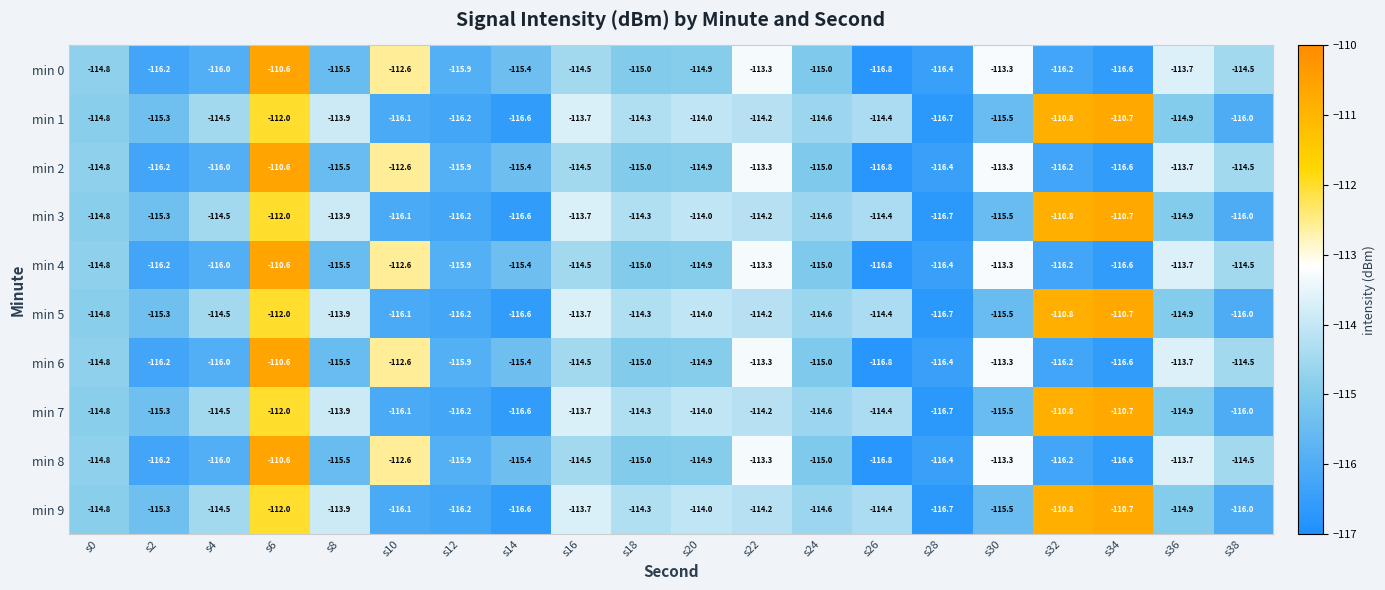

At which category is the sum across all series the highest?

s6